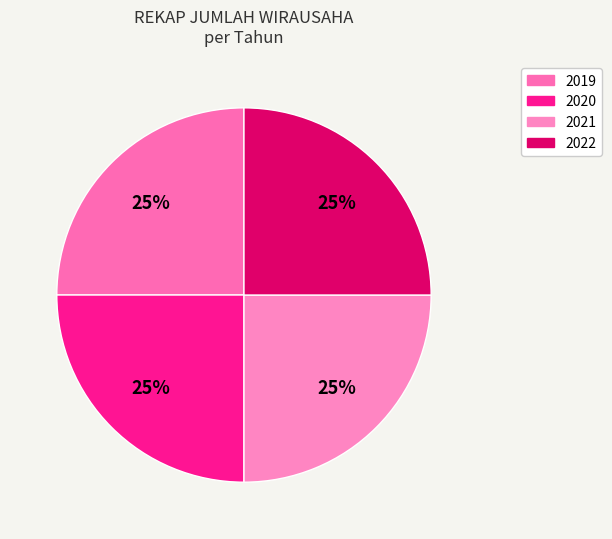

Count the number of slices in the pie.

4